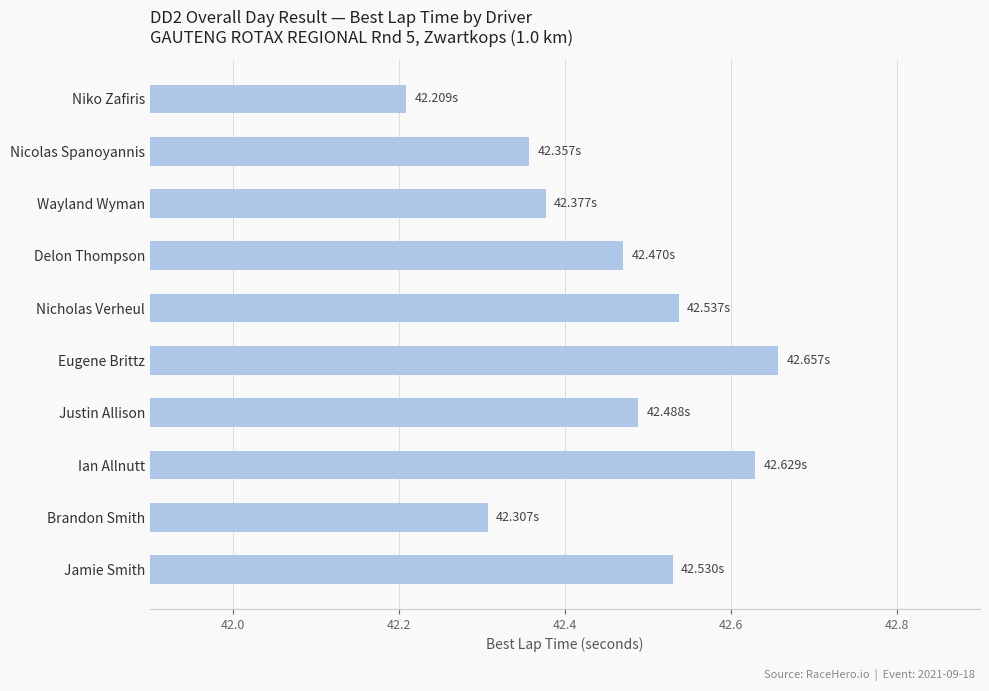

Does the chart contain any negative values?

No